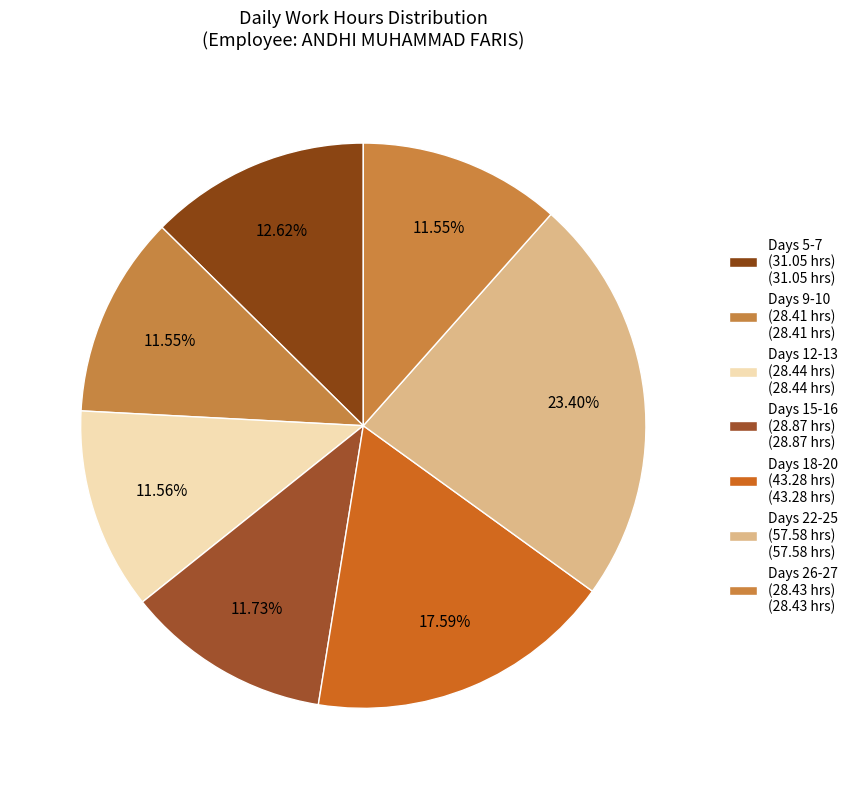

How many slices are in this pie chart?

7